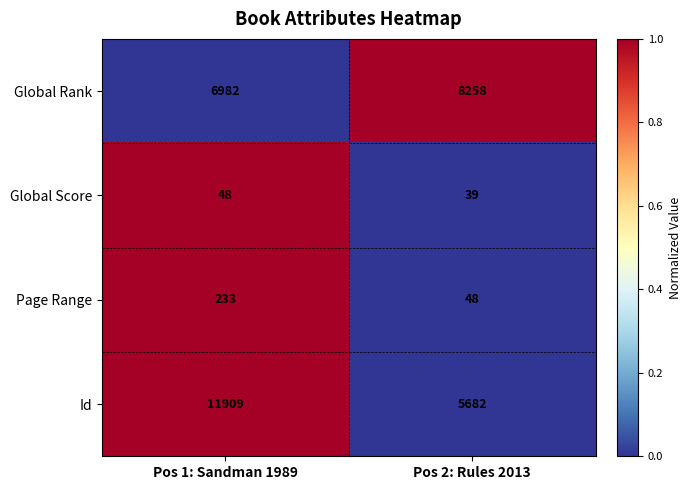

What is the sum of the Global Rank values at Pos 1: Sandman 1989 and Pos 2: Rules 2013?

15240